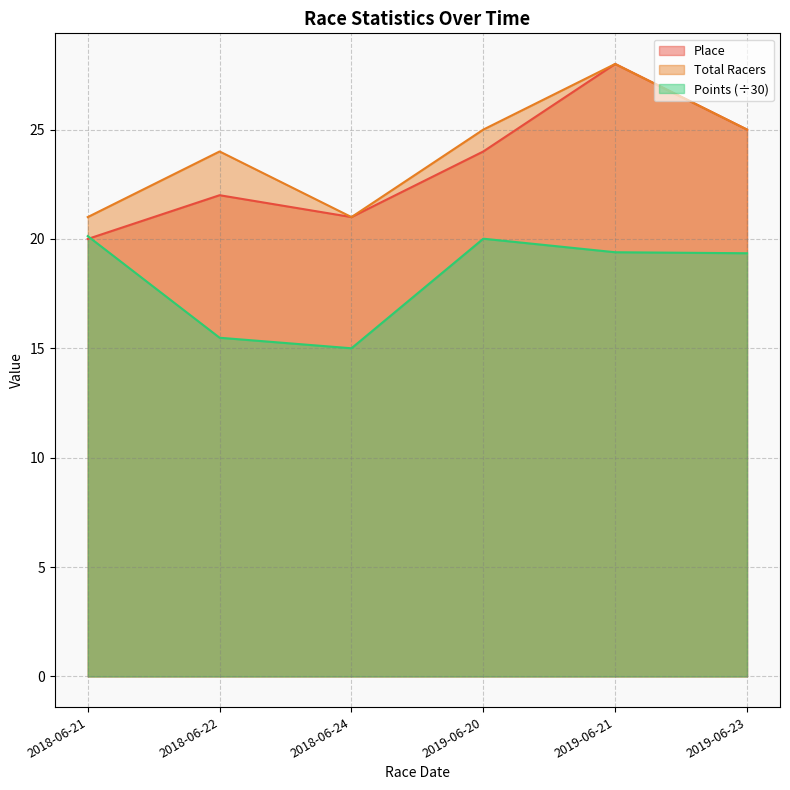

Does the chart have visible grid lines?

Yes